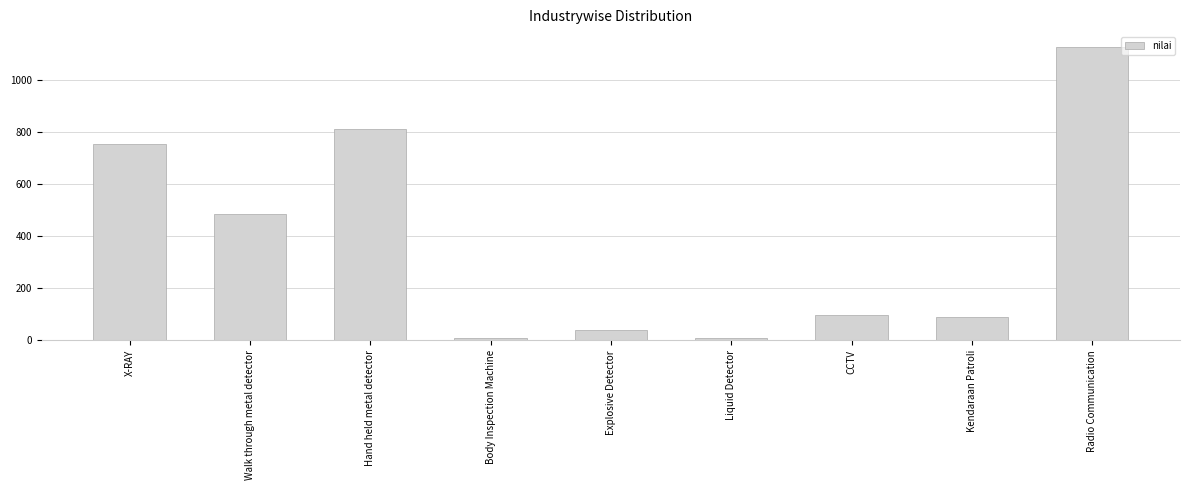

What is the difference between the values at Hand held metal detector and Liquid Detector?

802